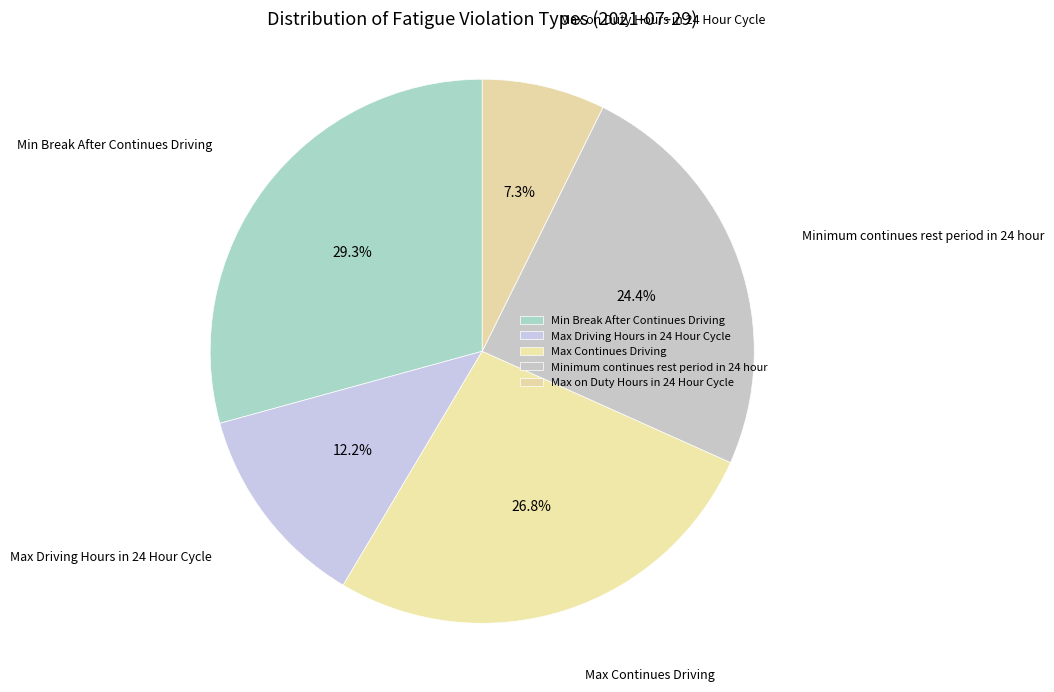

Does Max Driving Hours in 24 Hour Cycle represent more than half of the total?

No